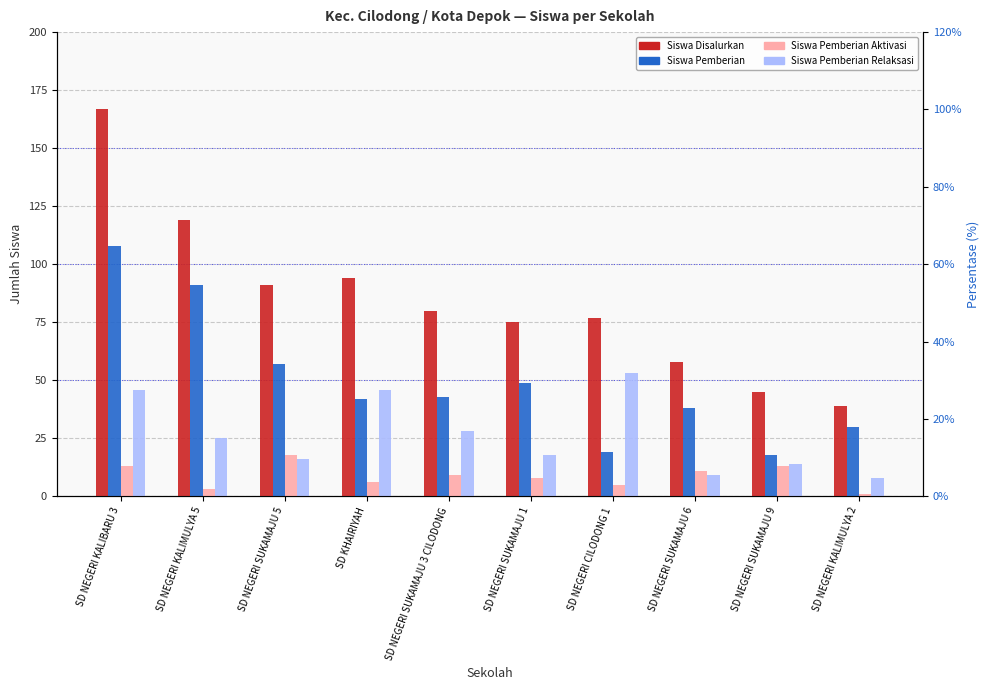

What is the value of the Siswa Disalurkan bar at the 8th from the left?

58